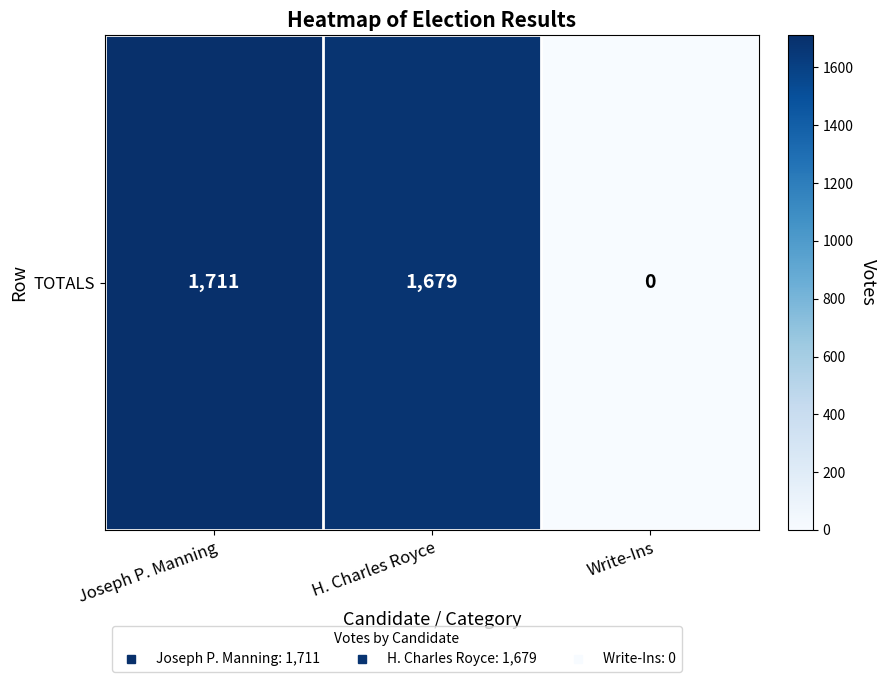

Is it true that the value at Joseph P. Manning is 2967?

False